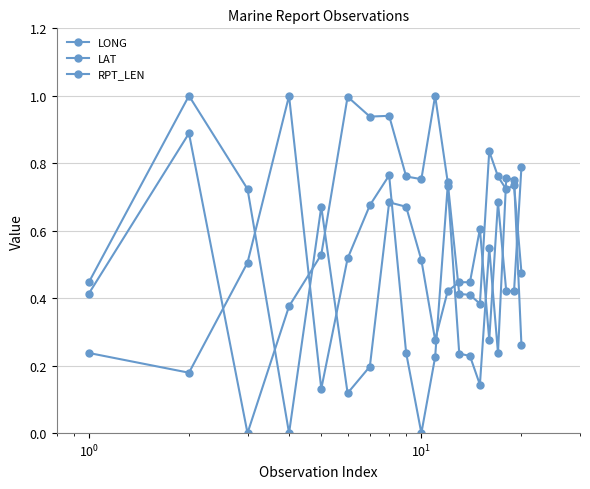

Count the number of data series in this chart.

3